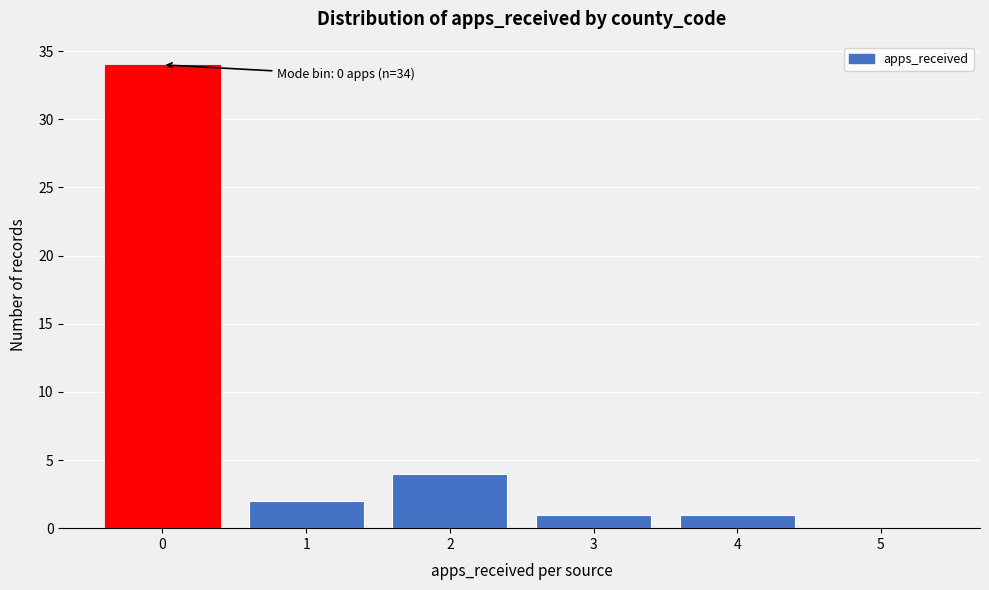

Reading left to right, what are all the values shown in this chart?

0=34	1=2	2=4	3=1	4=1	5=0